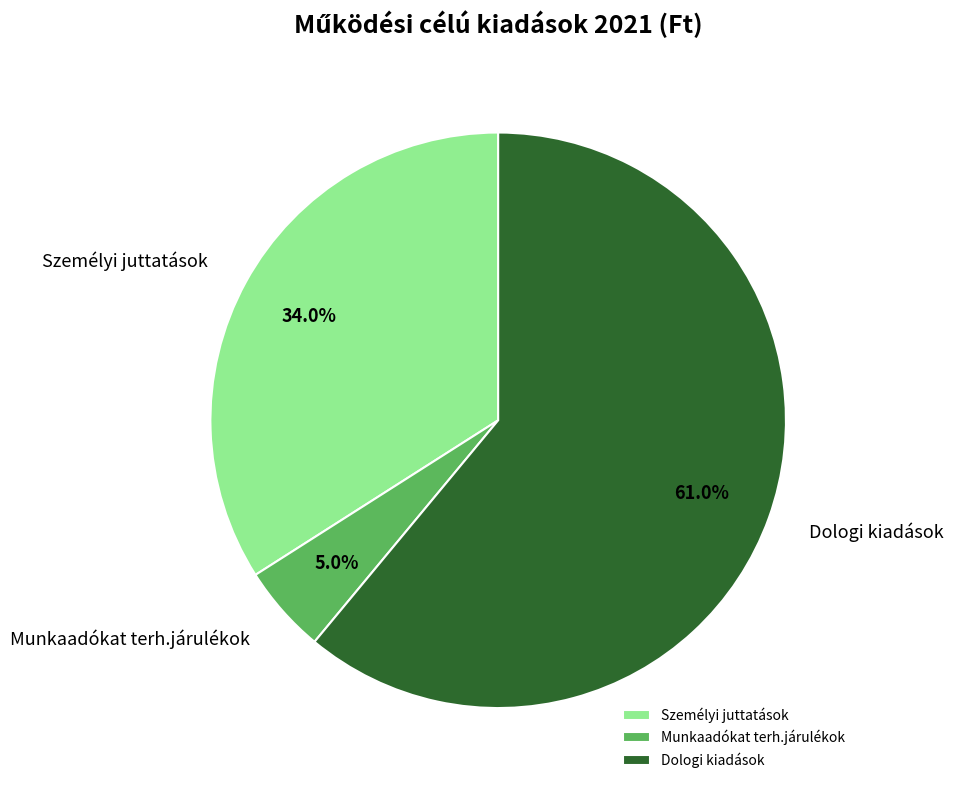

Which slice is the largest?

Dologi kiadások